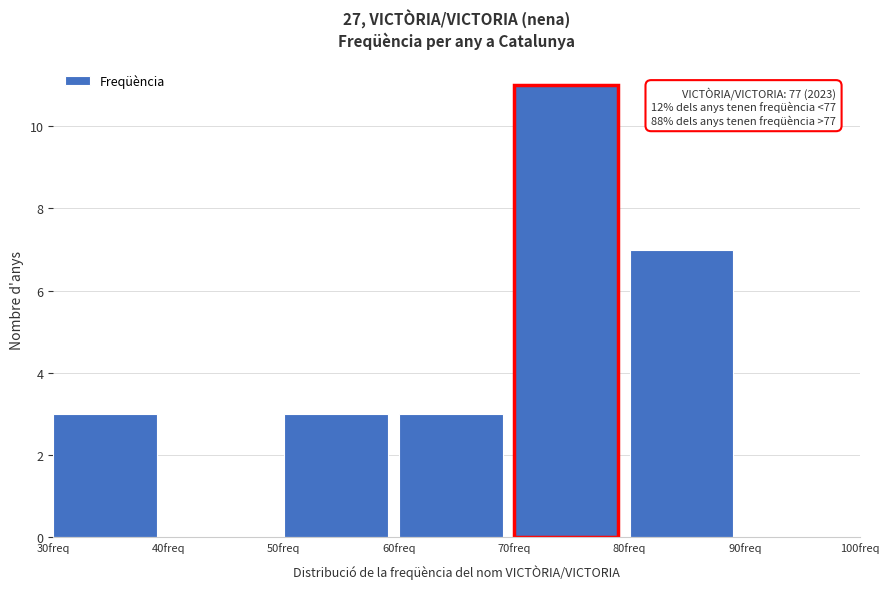

Which range on the x-axis has the tallest bar?

70 to 80